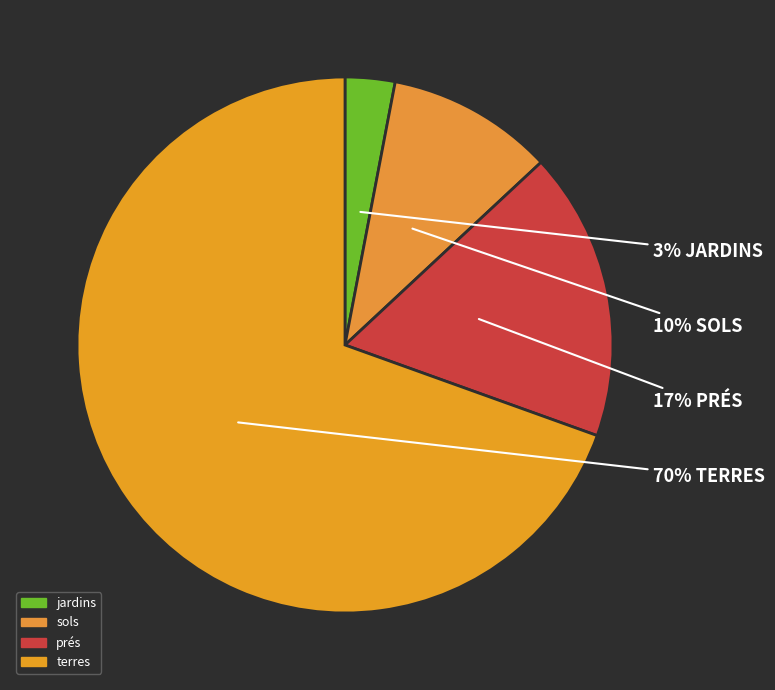

Which has a higher value, prés or jardins?

prés